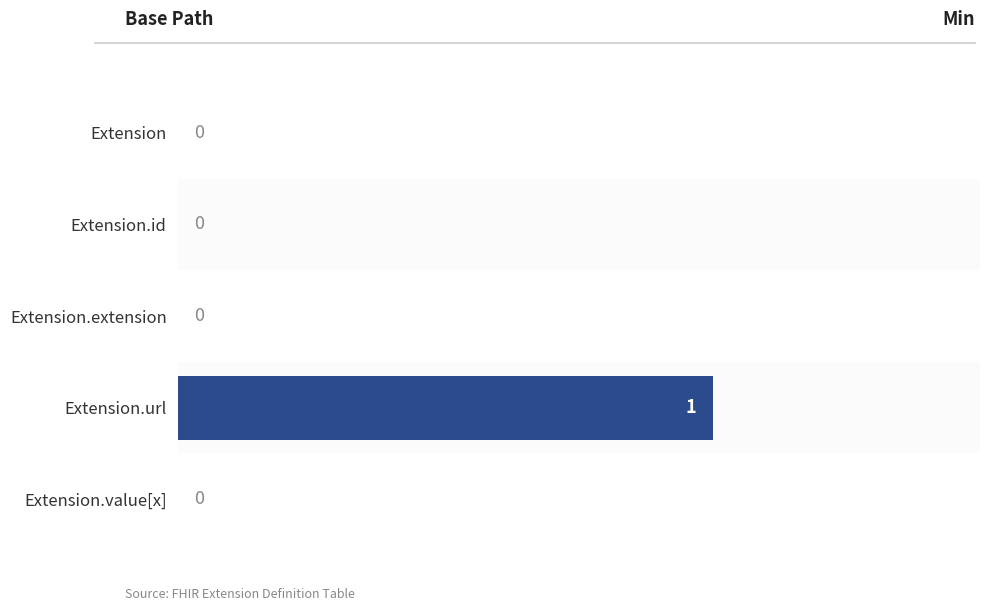

Reading top to bottom, list all the values displayed in this chart.

Extension=0	Extension.id=0	Extension.extension=0	Extension.url=1	Extension.value[x]=0